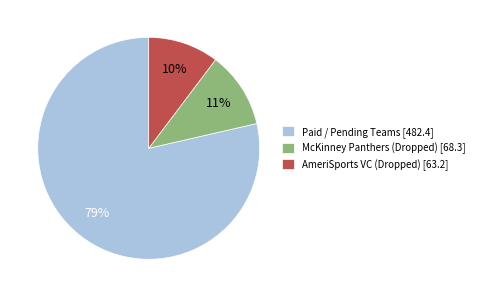

Is it true that McKinney Panthers (Dropped) [68.3] is 17% of the pie?

False